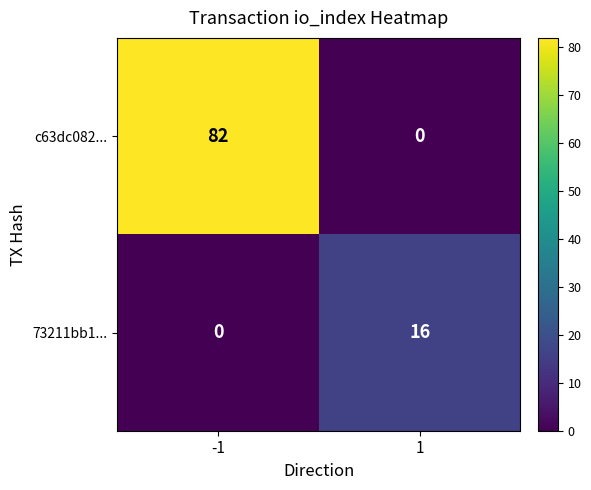

What is the highest value of the c63dc082... series?

82